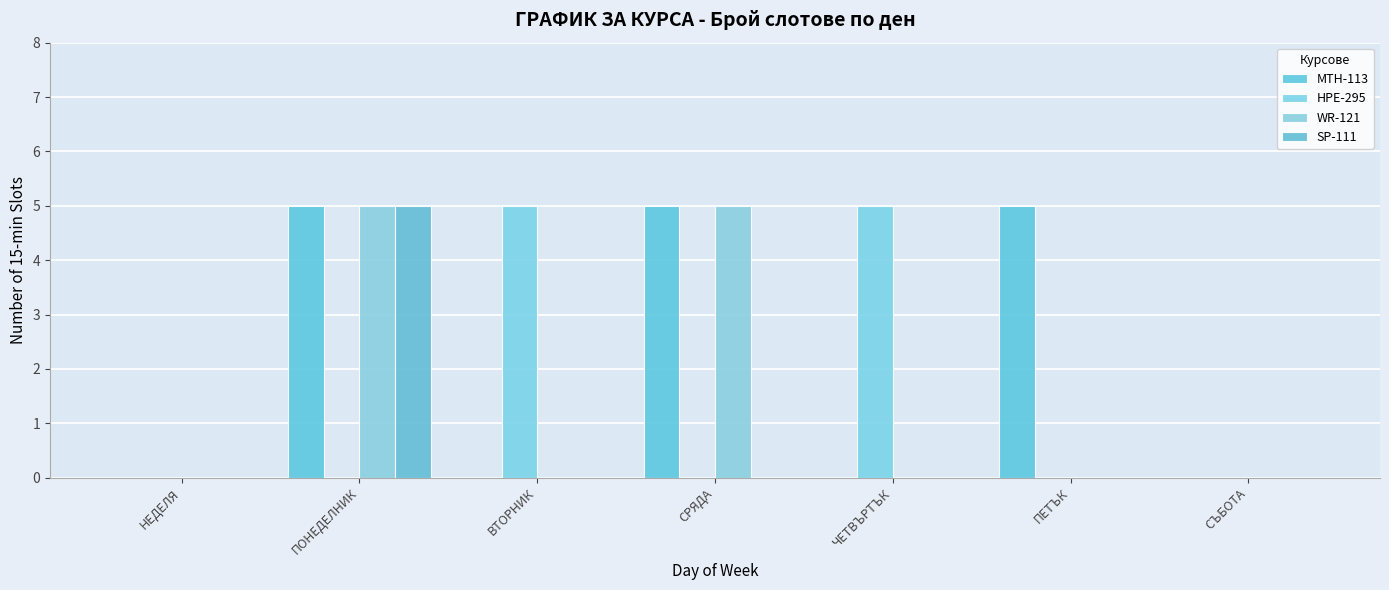

The value of HPE-295 at ВТОРНИК is 9. True or false?

False